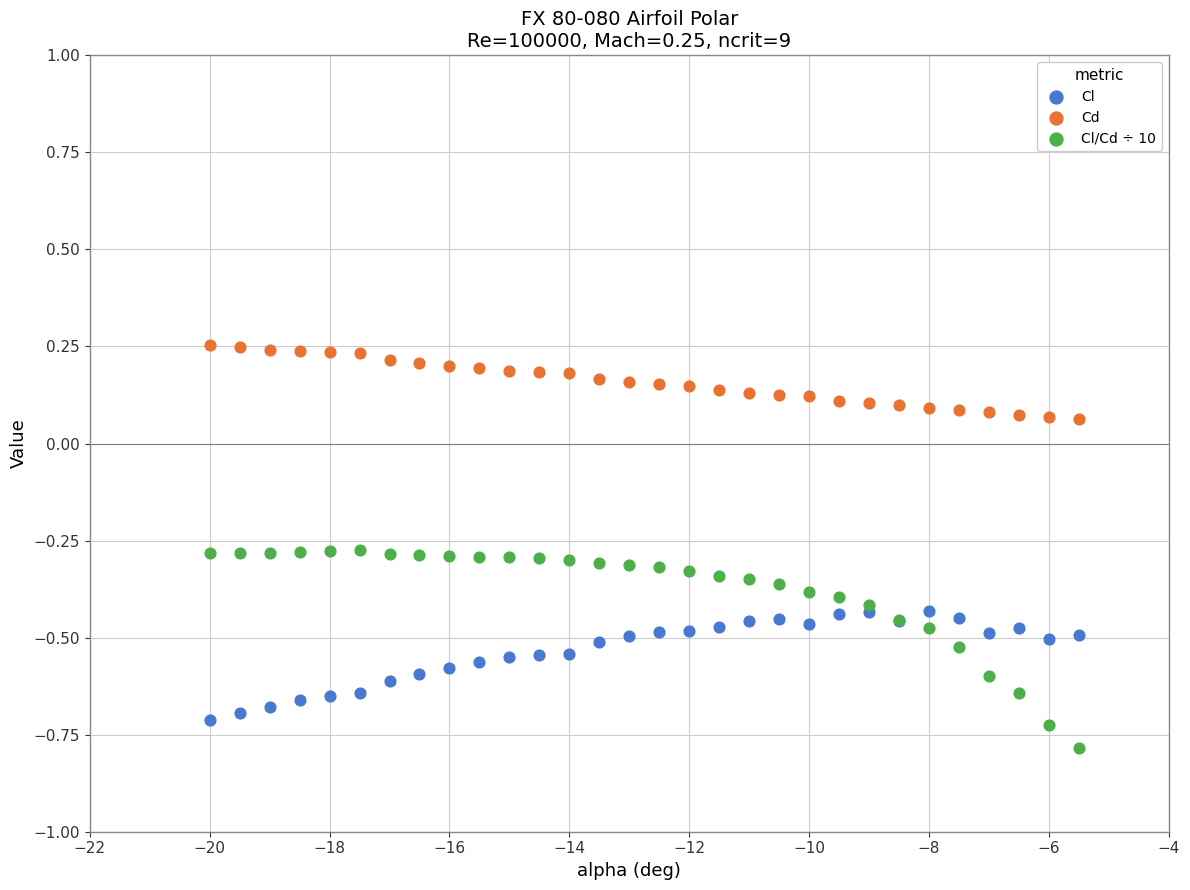

Which series has the largest Y range (max minus min)?

Cl/Cd ÷ 10